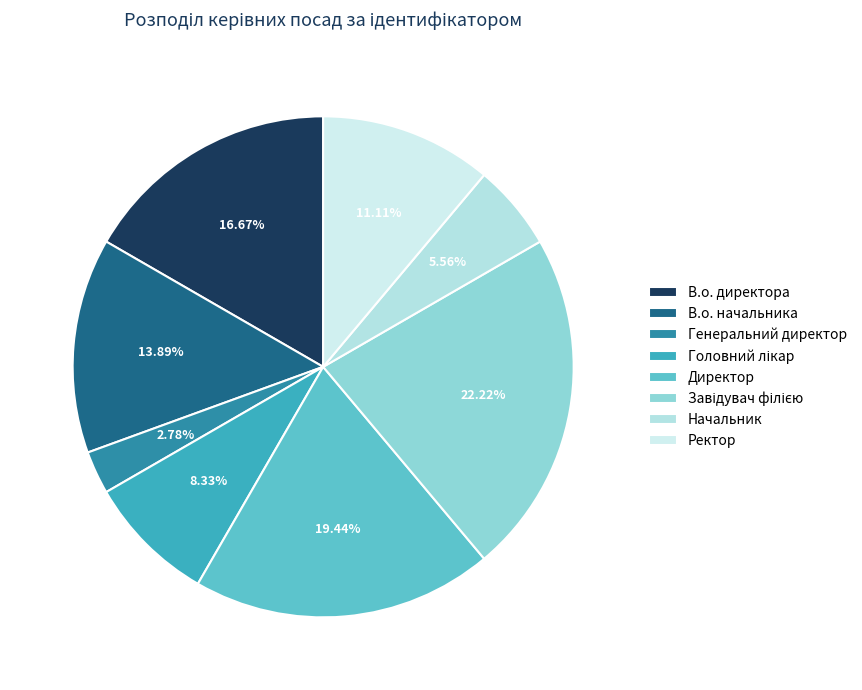

How many slices are in this pie chart?

8